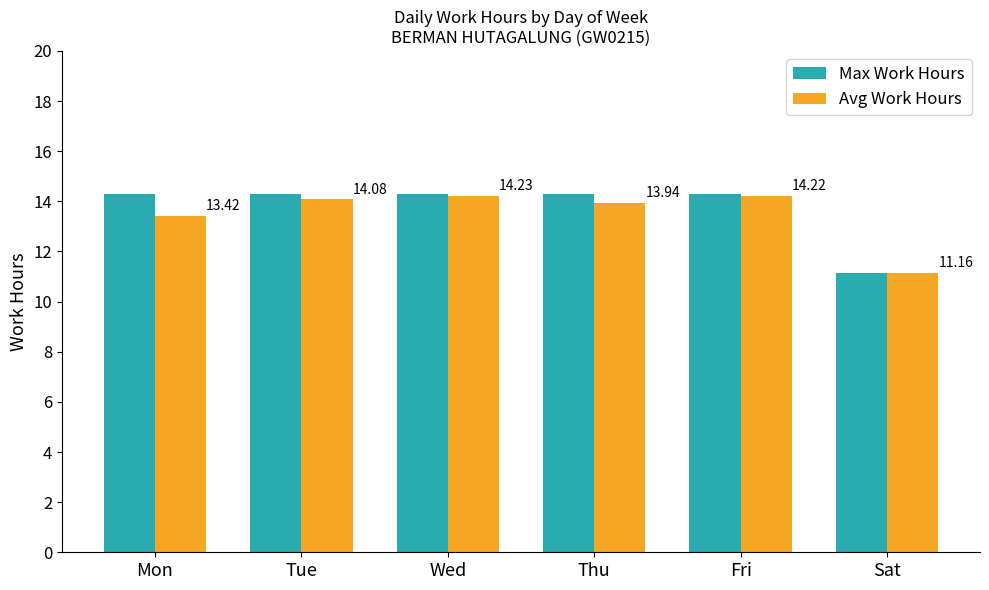

The value of Max Work Hours at Fri is 20.7. True or false?

False